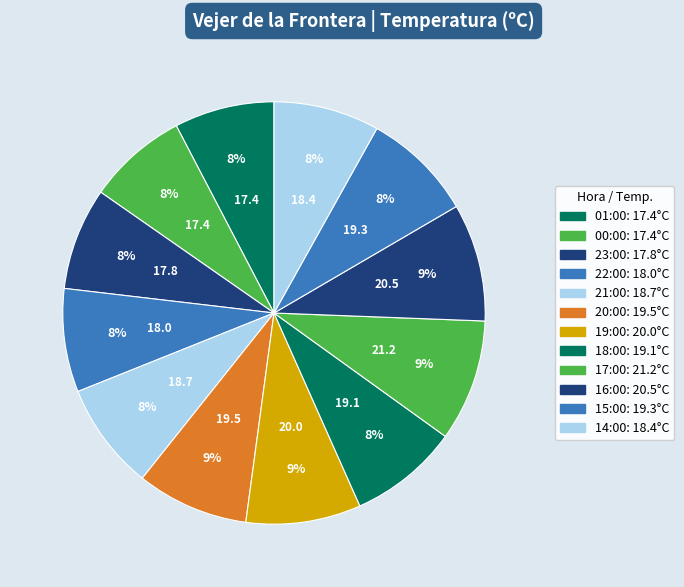

What percentage is the 01:00 slice, to the nearest percent?

8%